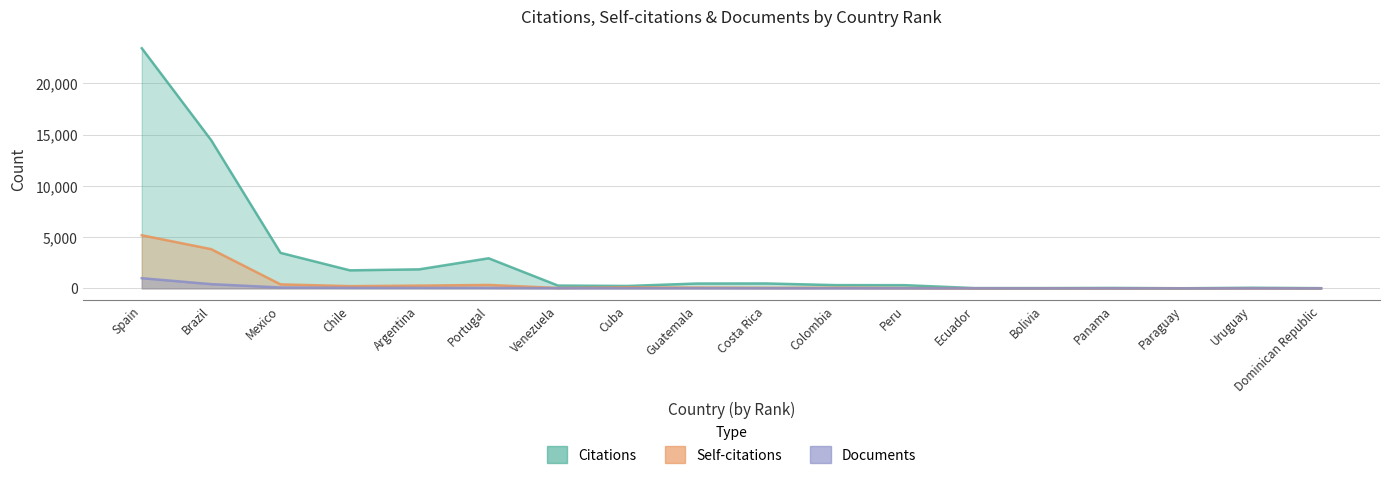

What is the difference between the maximum and minimum values in the Citations series?

23409